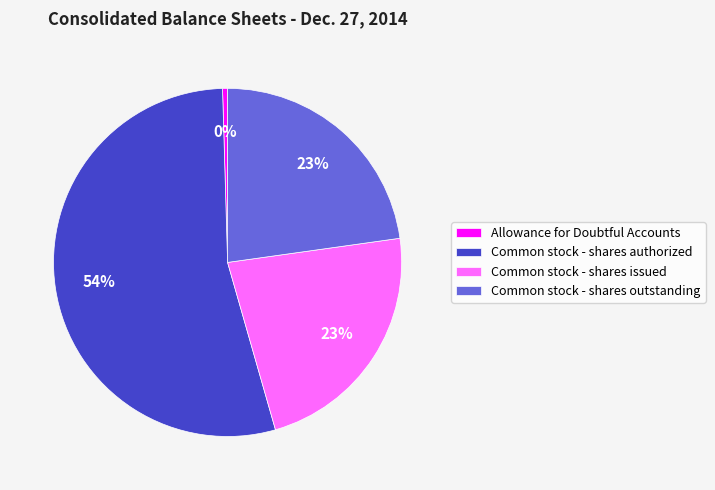

Approximately how many times larger is the value at Common stock - shares authorized compared to Allowance for Doubtful Accounts?

116.3